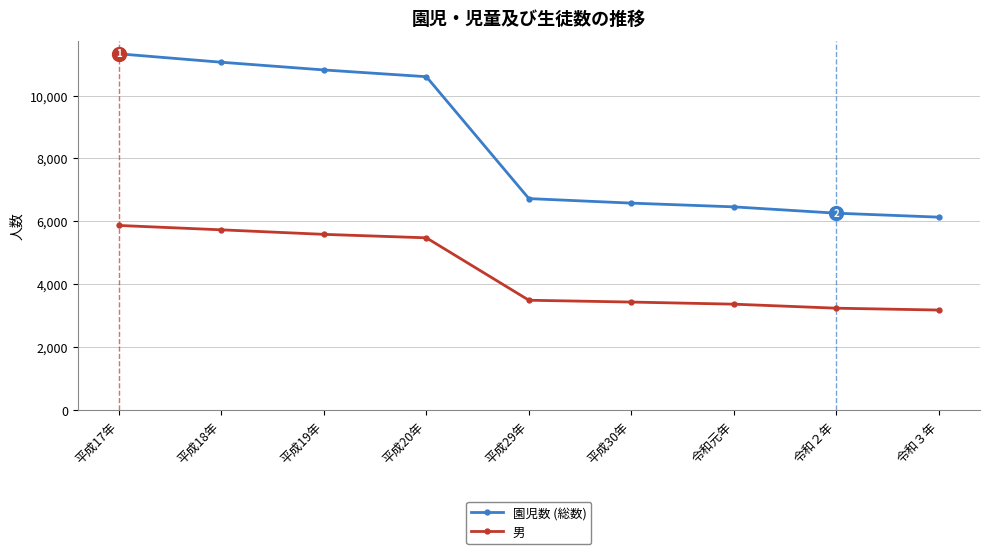

Is it true that 園児数 (総数) equals 18686 at 平成18年?

False